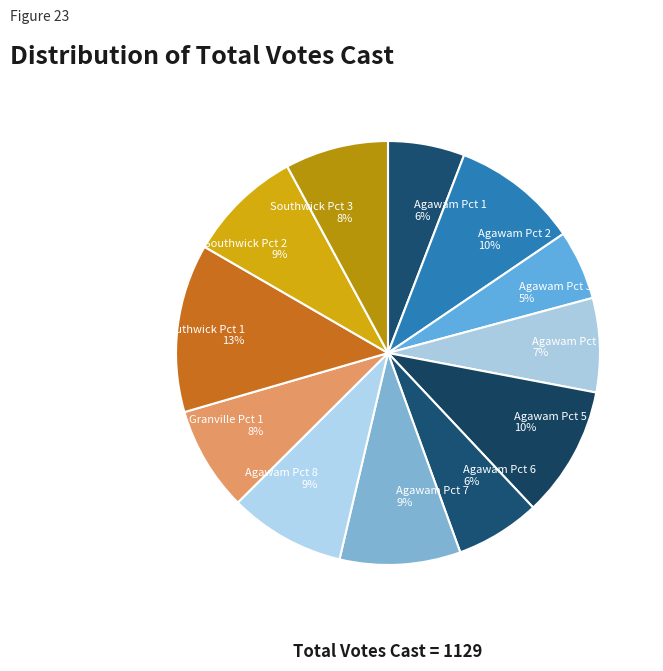

Combined, do Southwick Pct 2 9% and Granville Pct 1 8% account for over 50%?

No